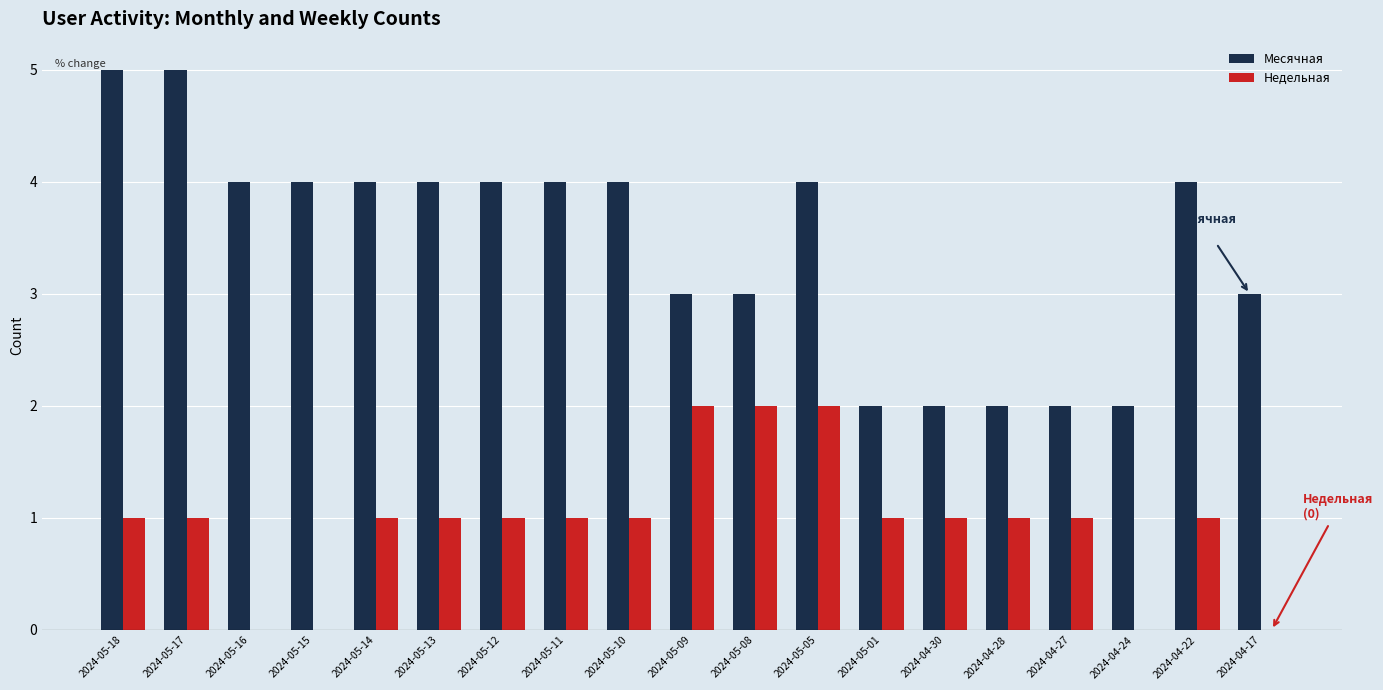

The value of Месячная at 2024-05-10 is 4. True or false?

True